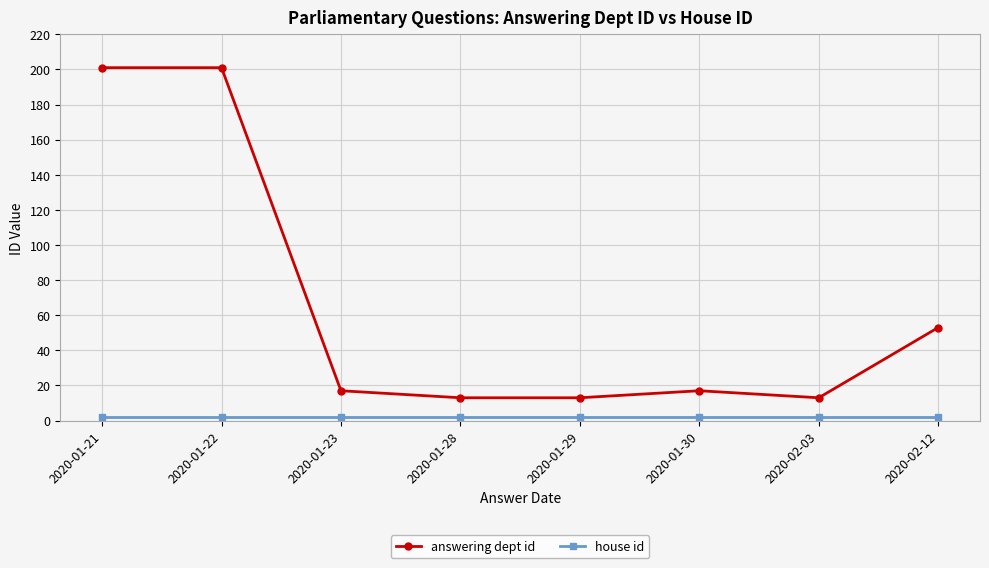

What is the label of the 7th point from the right?

2020-01-22